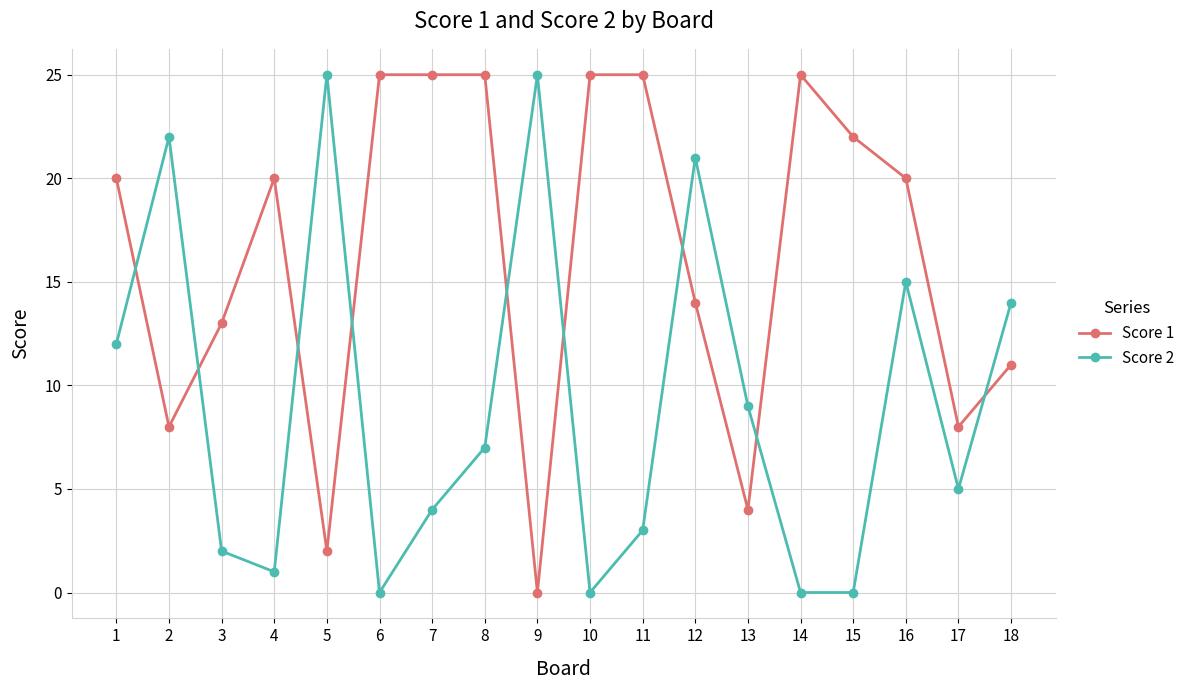

Reading left to right, extract all data points from this chart.

Score 1: 20	8	13	20	2	25	25	25	0	25	25	14	4	25	22	20	8	11
Score 2: 12	22	2	1	25	0	4	7	25	0	3	21	9	0	0	15	5	14